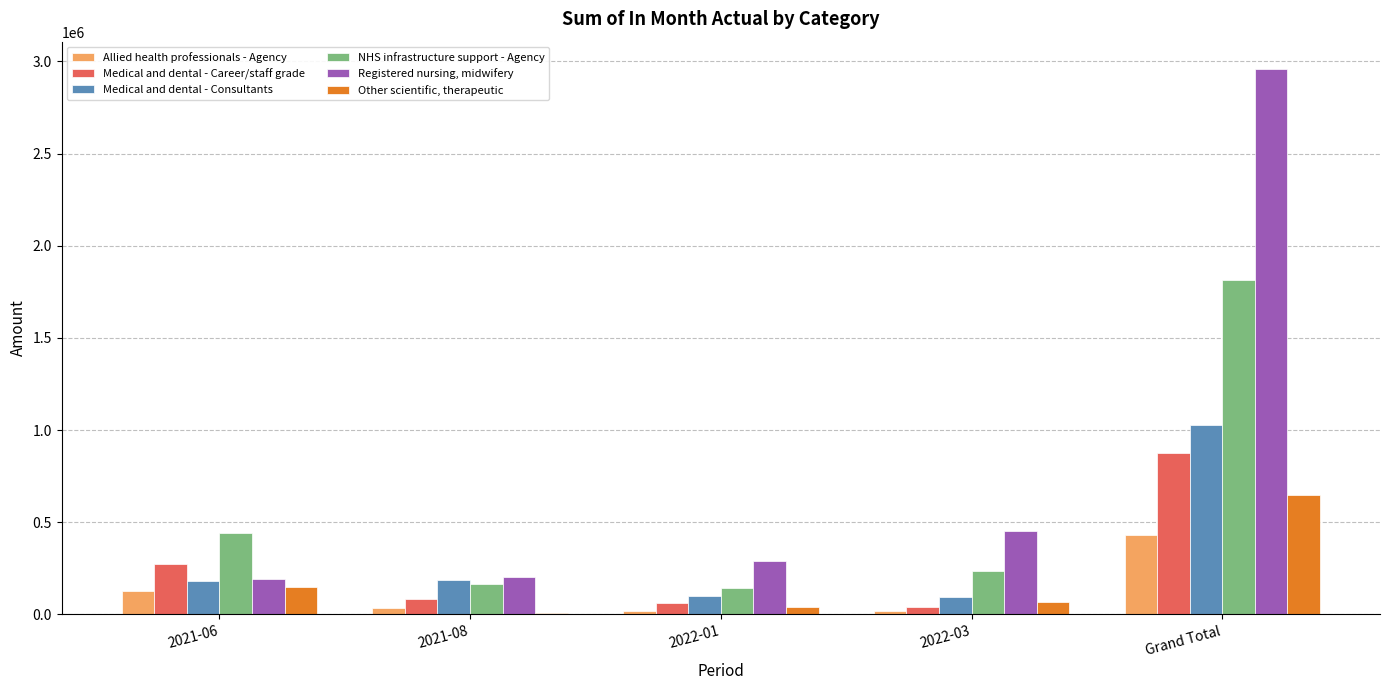

What are all the series names shown in the legend?

Allied health professionals - Agency, Medical and dental - Career/staff grade, Medical and dental - Consultants, NHS infrastructure support - Agency, Registered nursing, midwifery, Other scientific, therapeutic